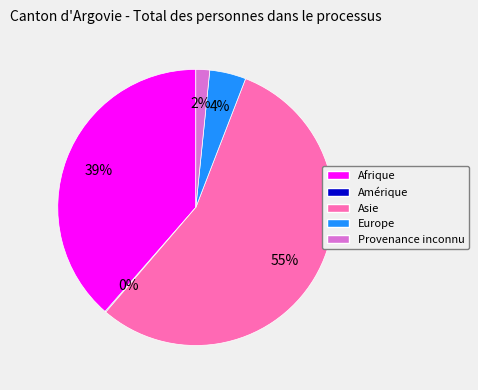

Which category has the biggest portion of the pie?

Asie